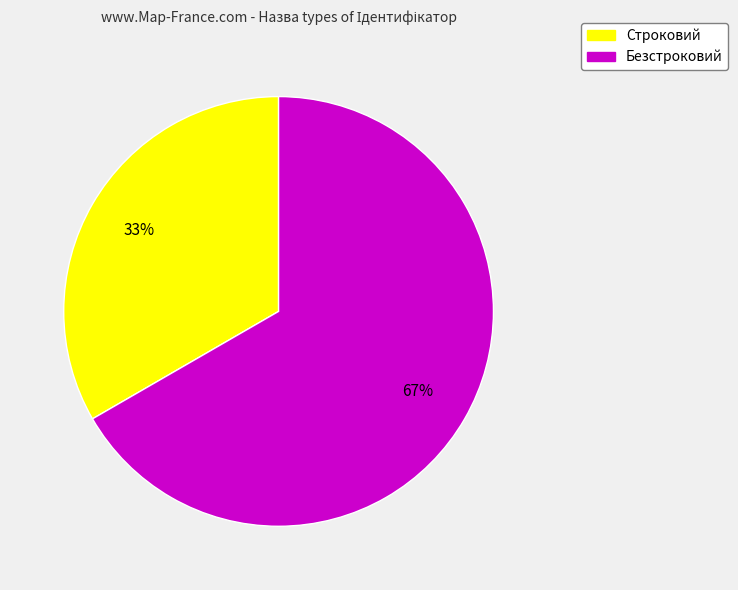

To the nearest percent, what portion does Строковий represent?

33%